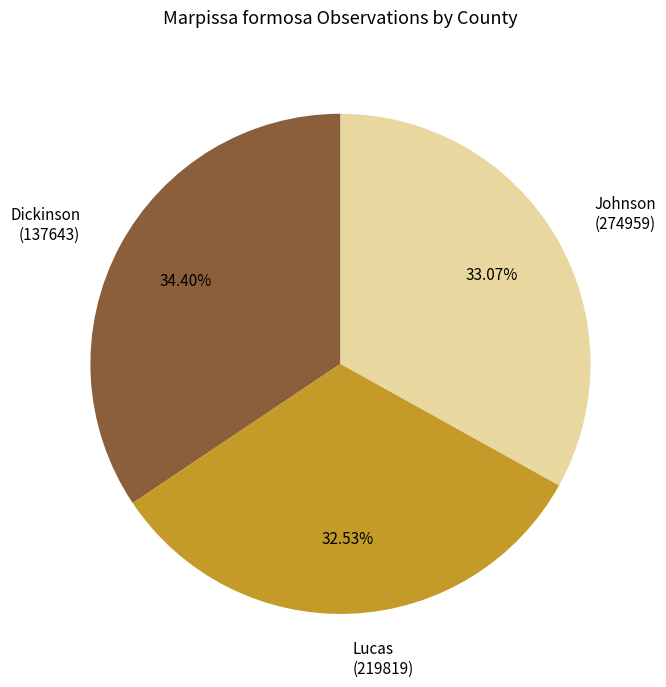

How many slices are in this pie chart?

3